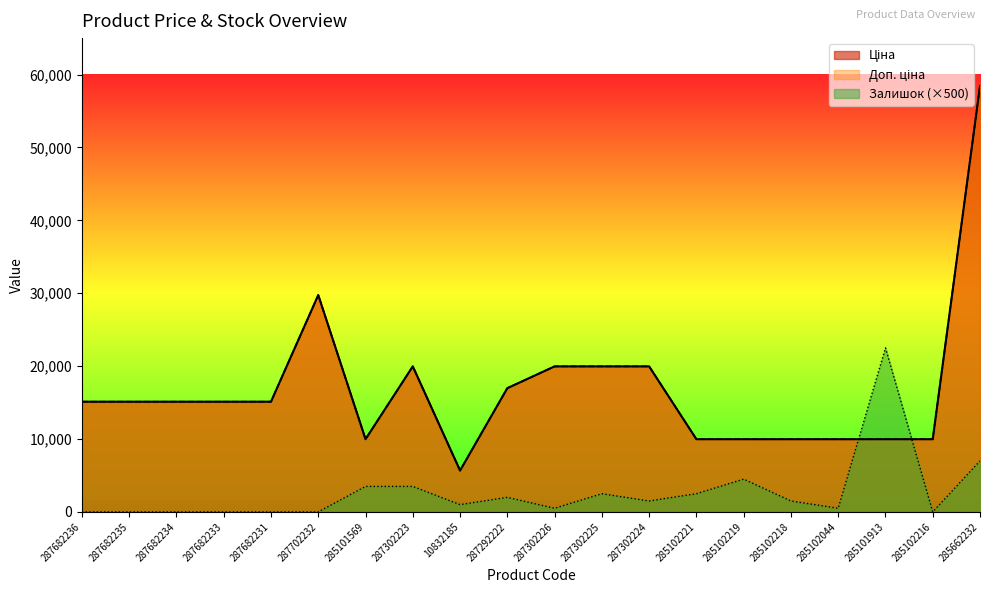

Which label corresponds to the largest value in the chart?

285662232